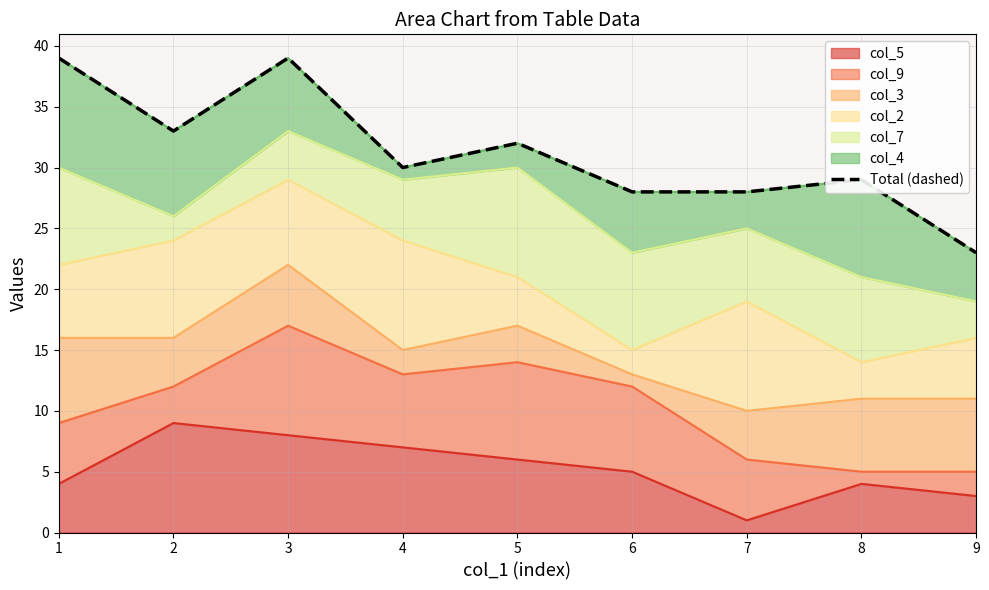

Reading left to right, transcribe all the data shown in this chart.

1=39	2=33	3=39	4=30	5=32	6=28	7=28	8=29	9=23